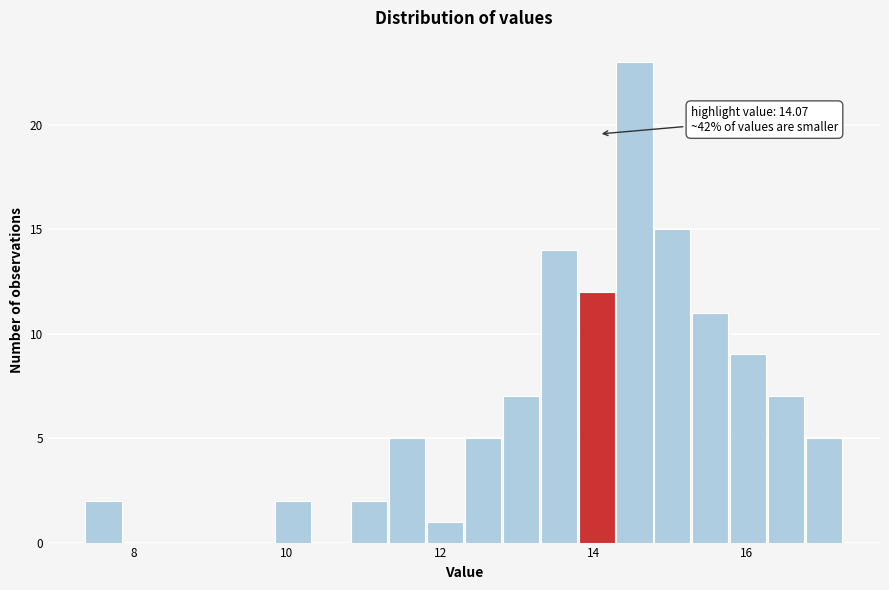

Read against the x-axis, roughly where is the centre of the tallest bar?

14.6